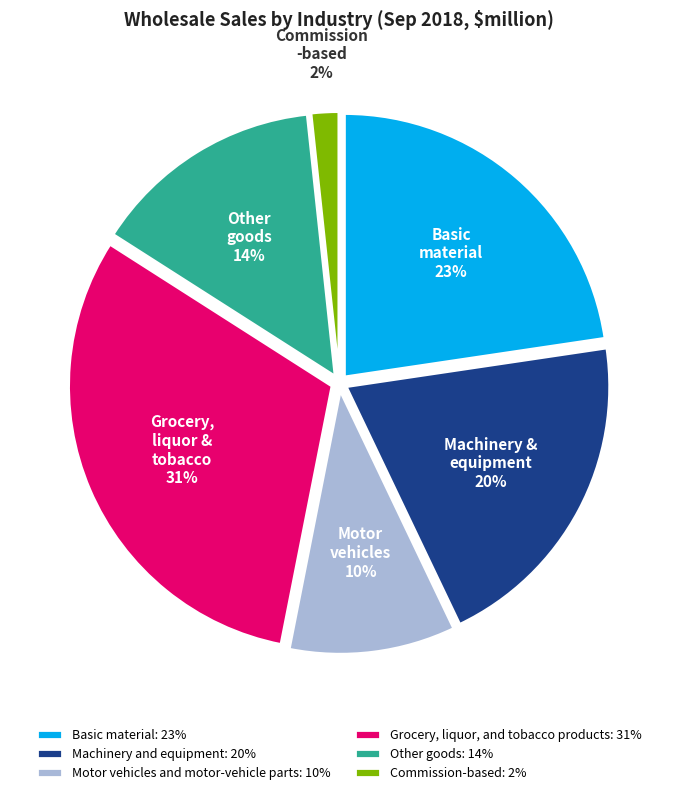

To the nearest percent, what is the average slice percentage?

17%